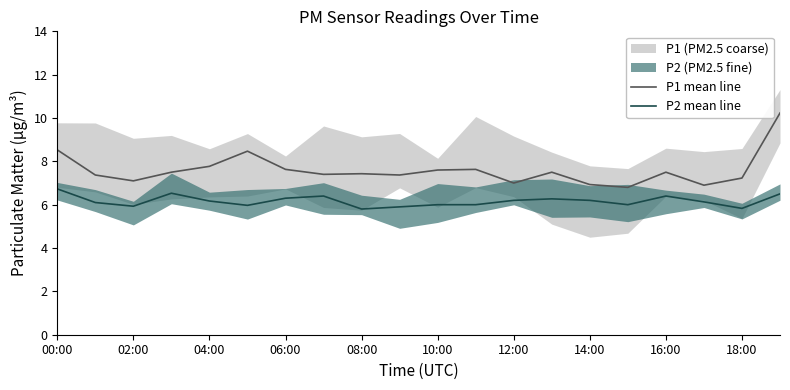

True or false: P1 mean line and P2 mean line intersect in this chart.

False